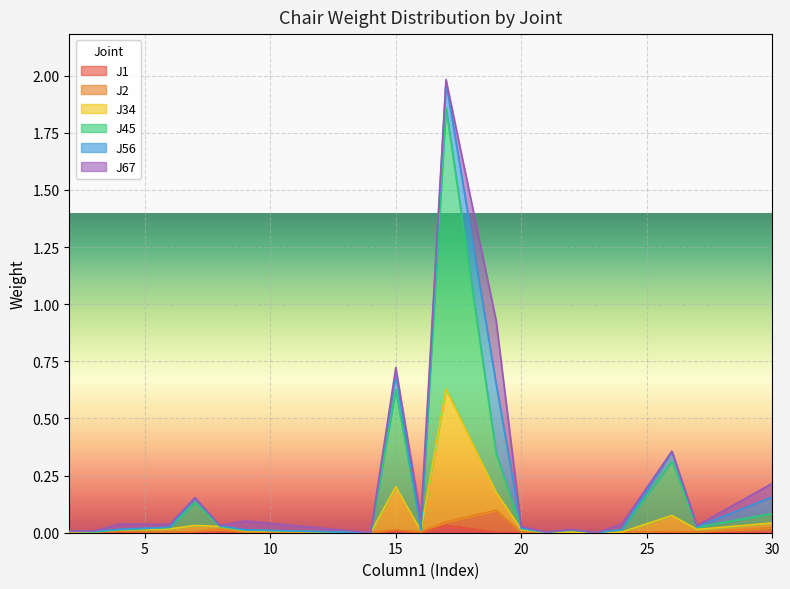

What are all the series names shown in the legend?

J1, J2, J34, J45, J56, J67